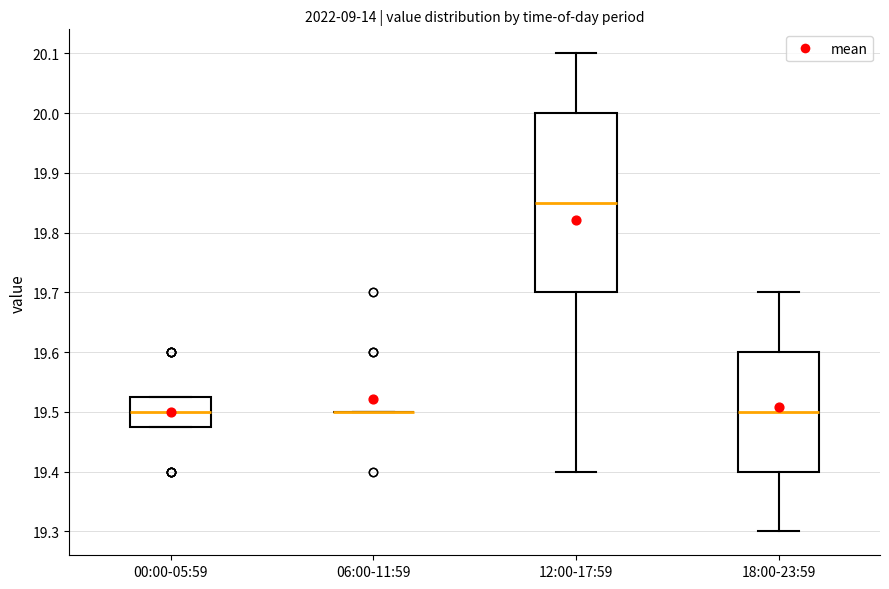

Comparing the boxes themselves (not the whiskers), which one is the tallest?

12:00-17:59